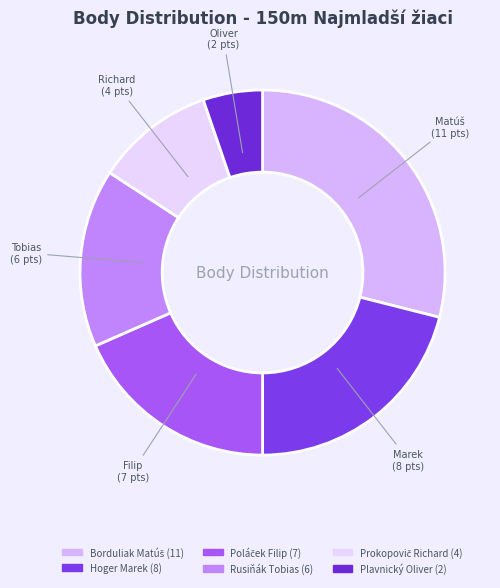

The Hoger Marek slice represents 21% of the pie. True or false?

True